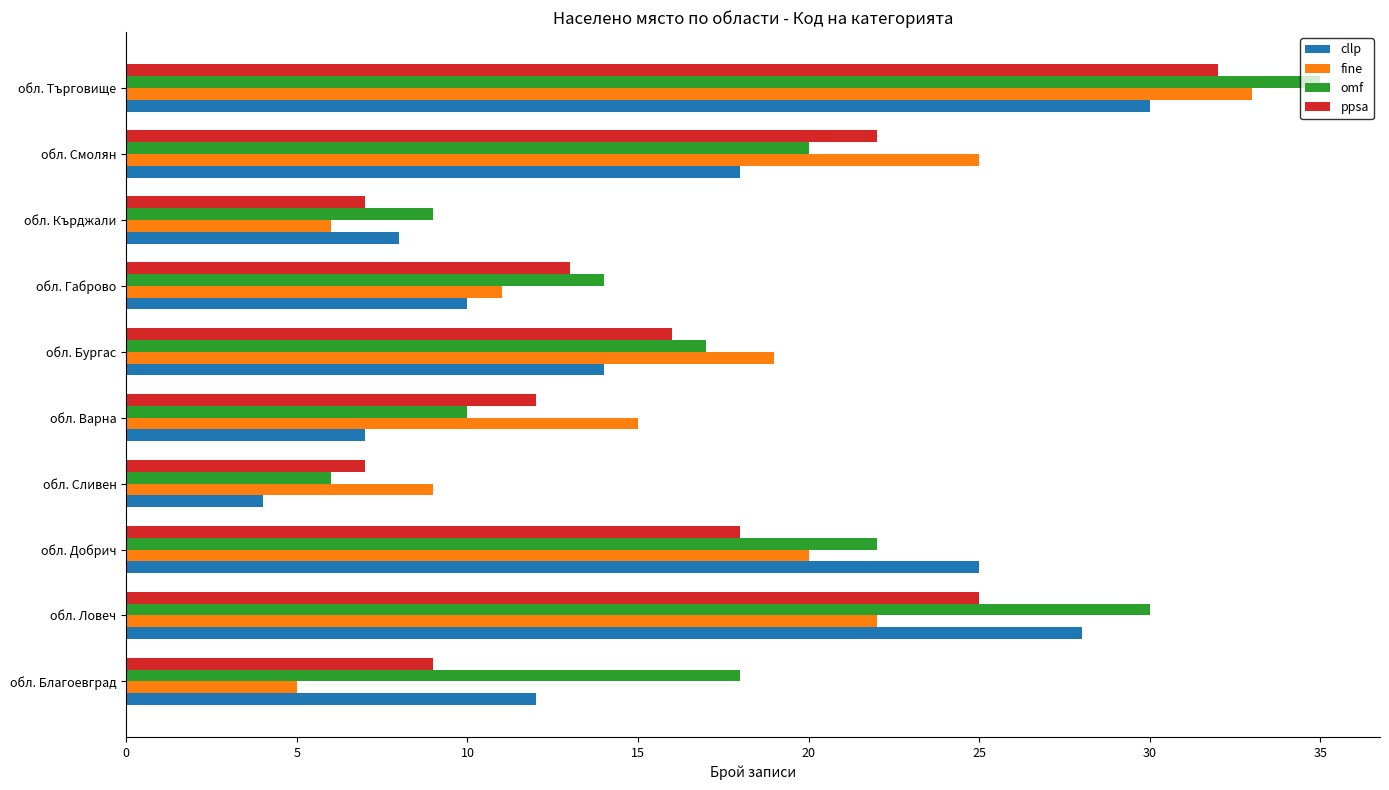

Which series changed the most between обл. Ловеч and обл. Габрово?

cllp